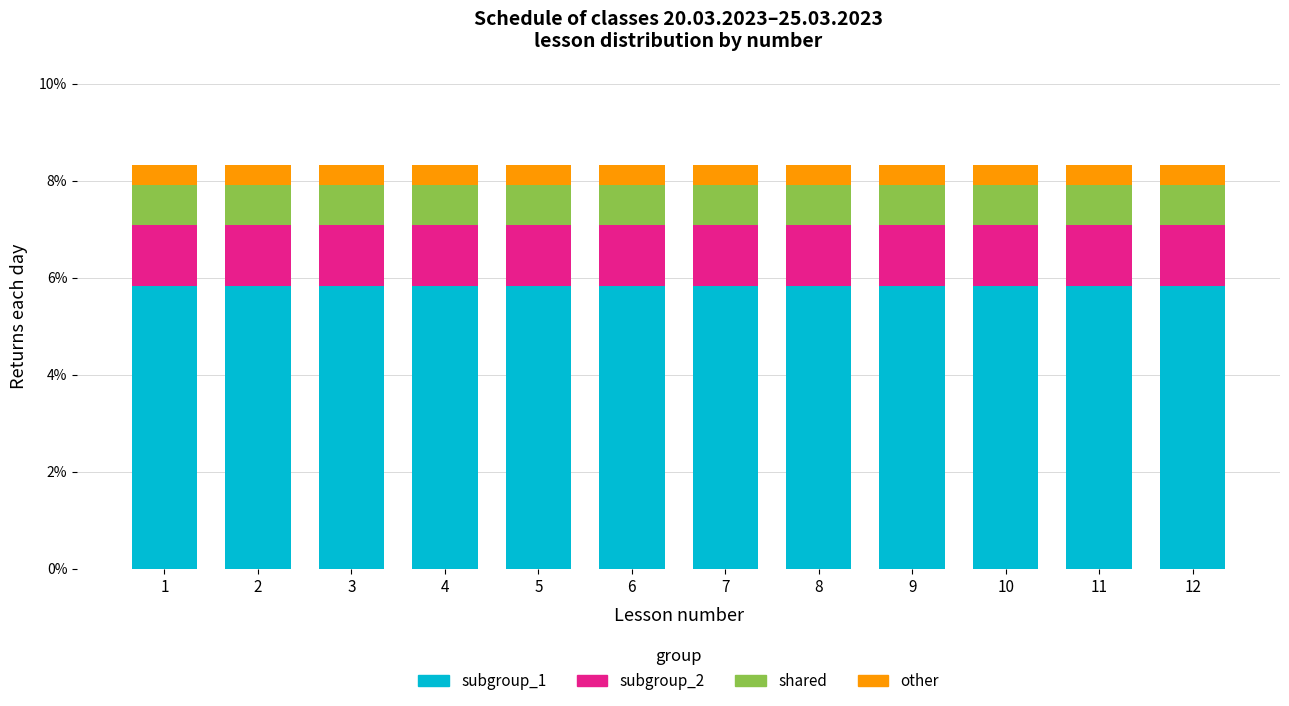

What is the sum of all subgroup_1 values?

70.0